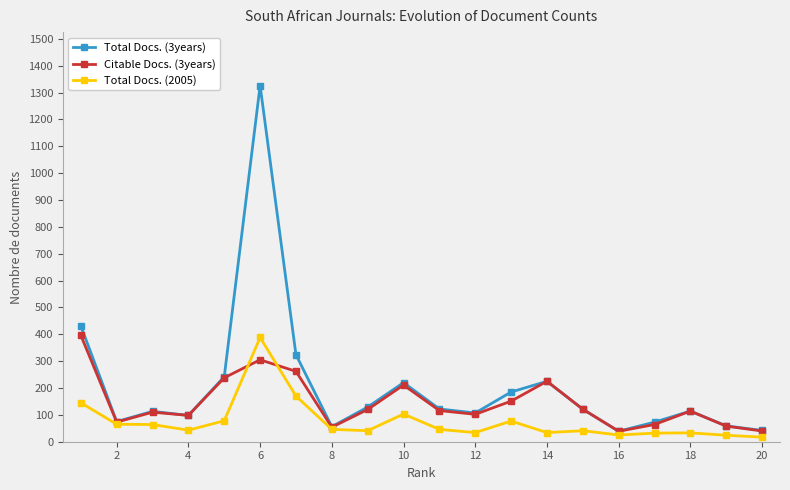

What is the lowest value of the Total Docs. (3years) series?

39